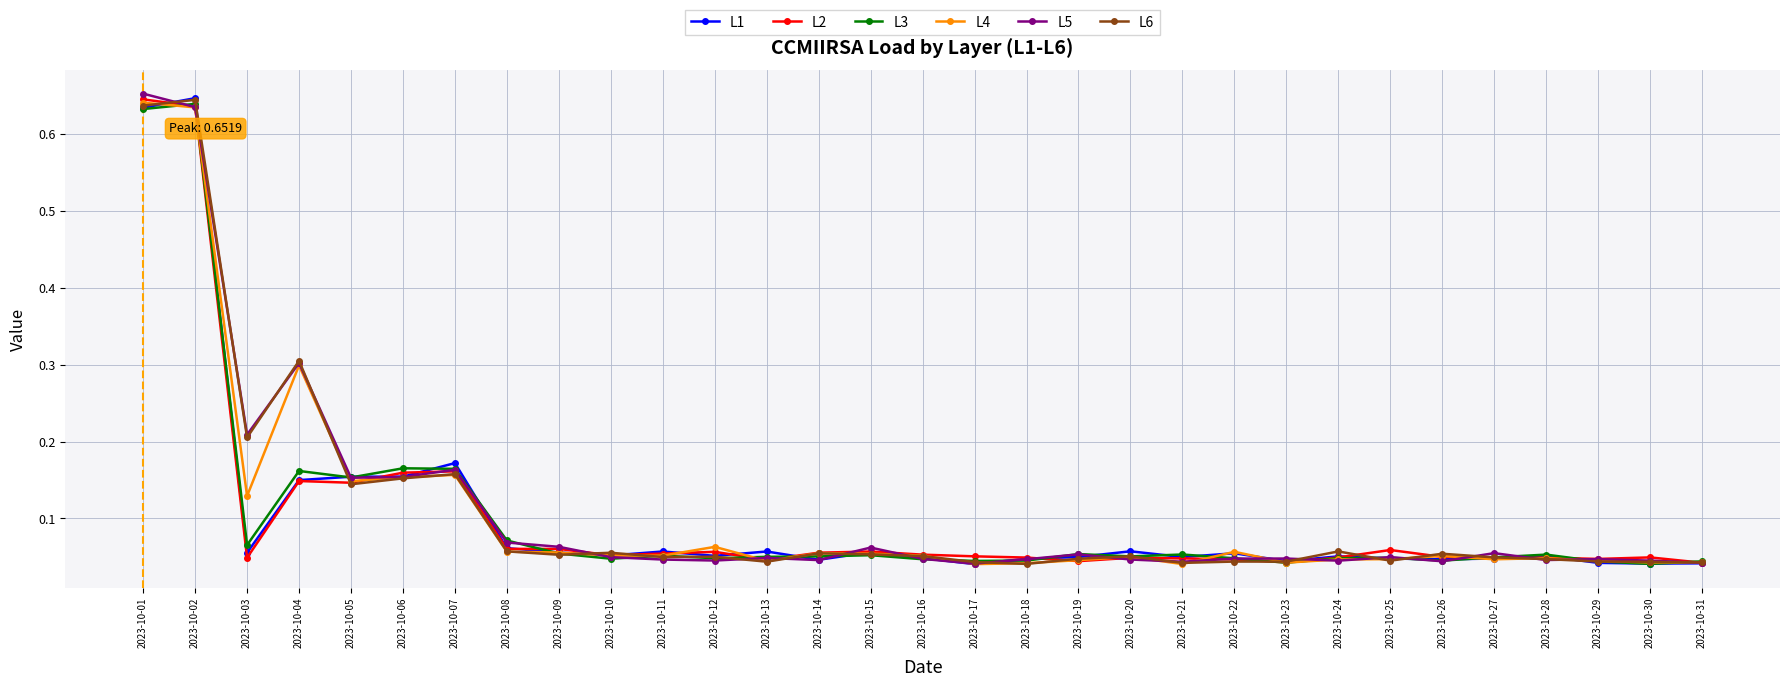

Which series changed the most between 2023-10-05 and 2023-10-29?

L1